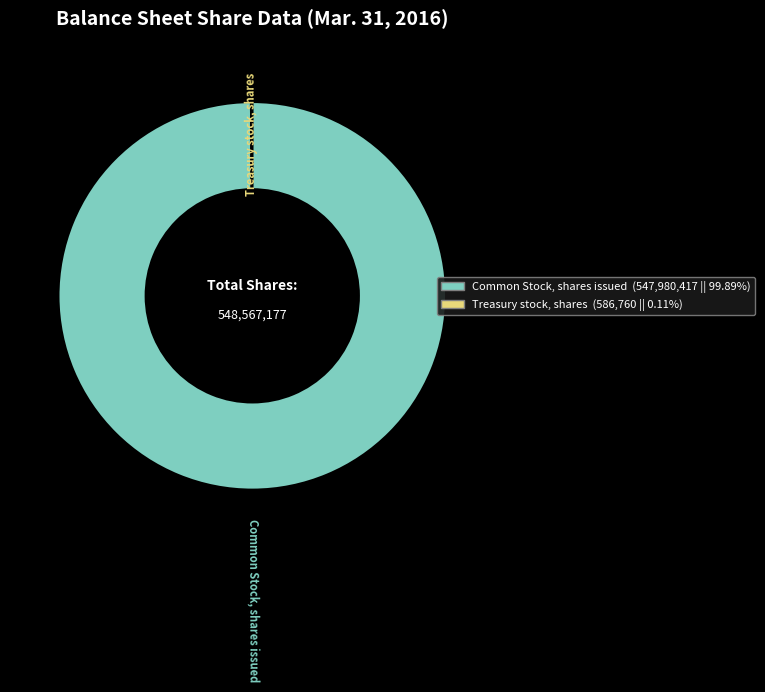

Which category accounts for the majority?

Common Stock, shares issued